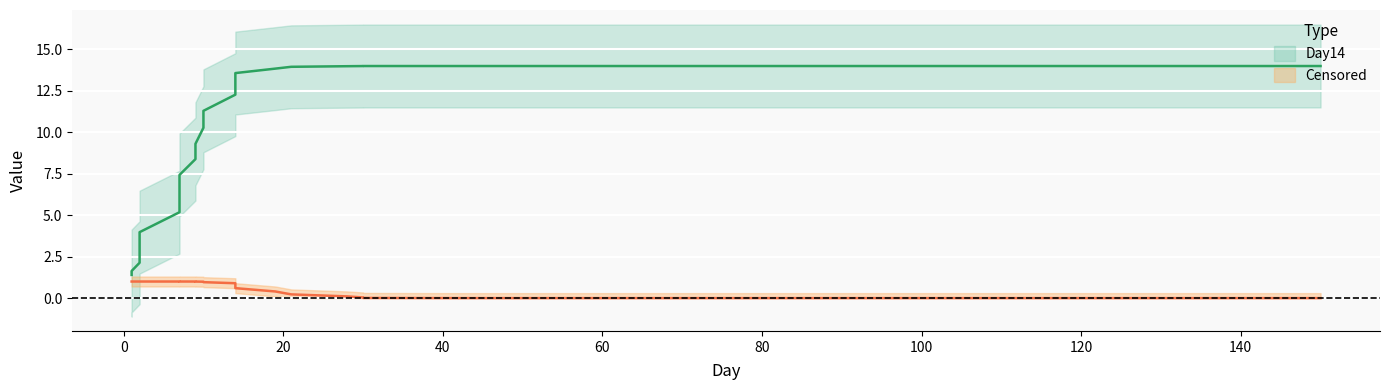

What is the label of the 26th point from the right?

21